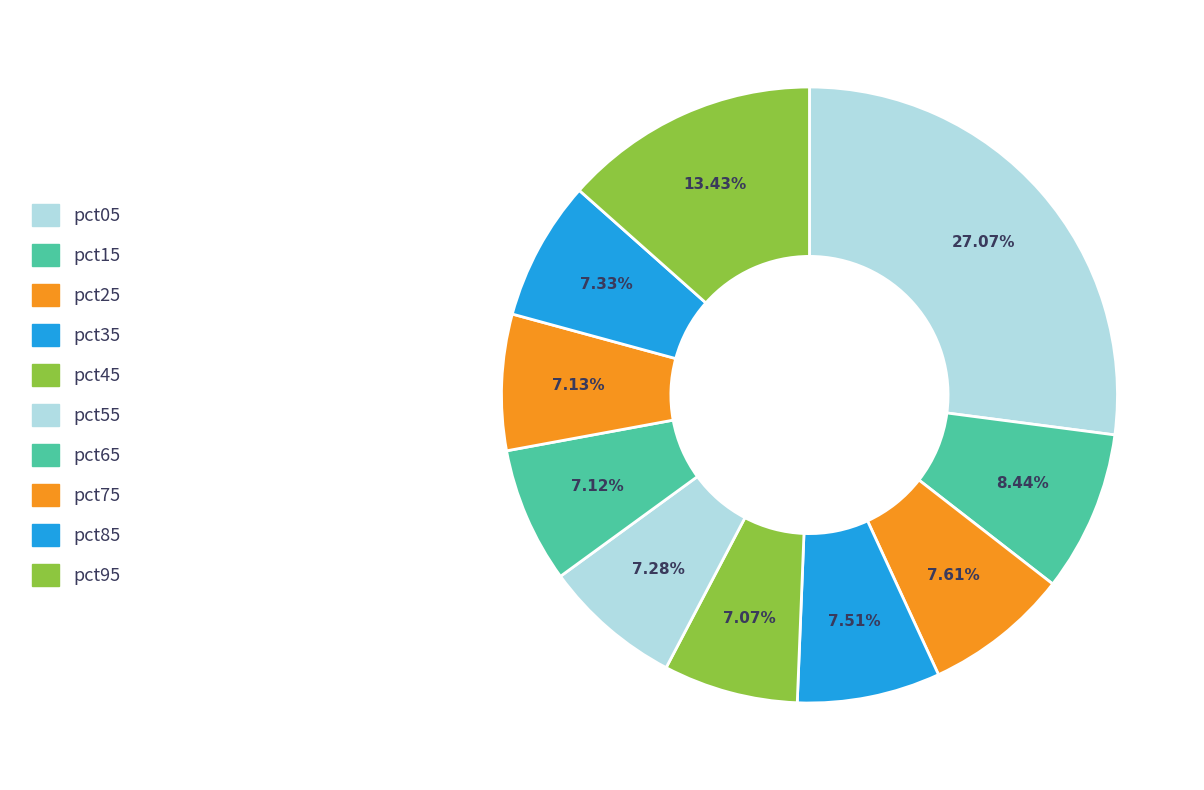

Is there a majority slice in this chart?

No